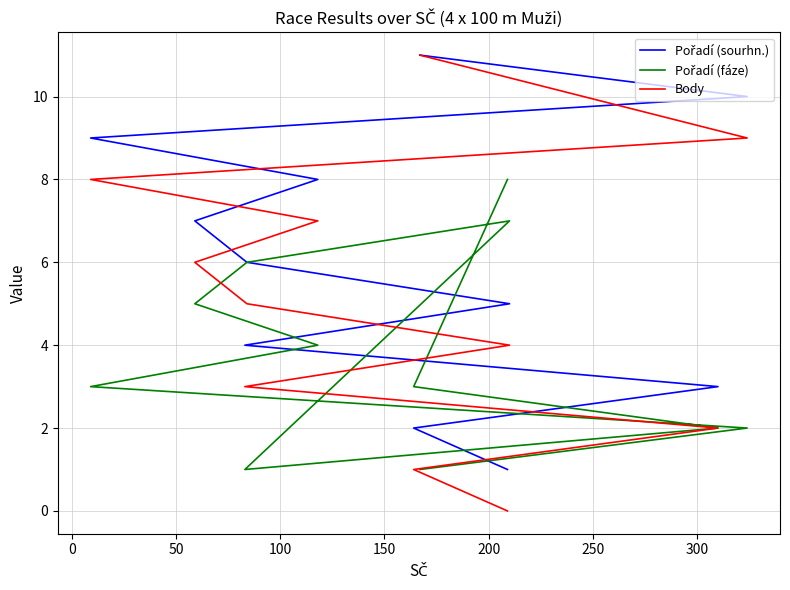

True or false: Body and Pořadí (sourhn.) intersect in this chart.

False